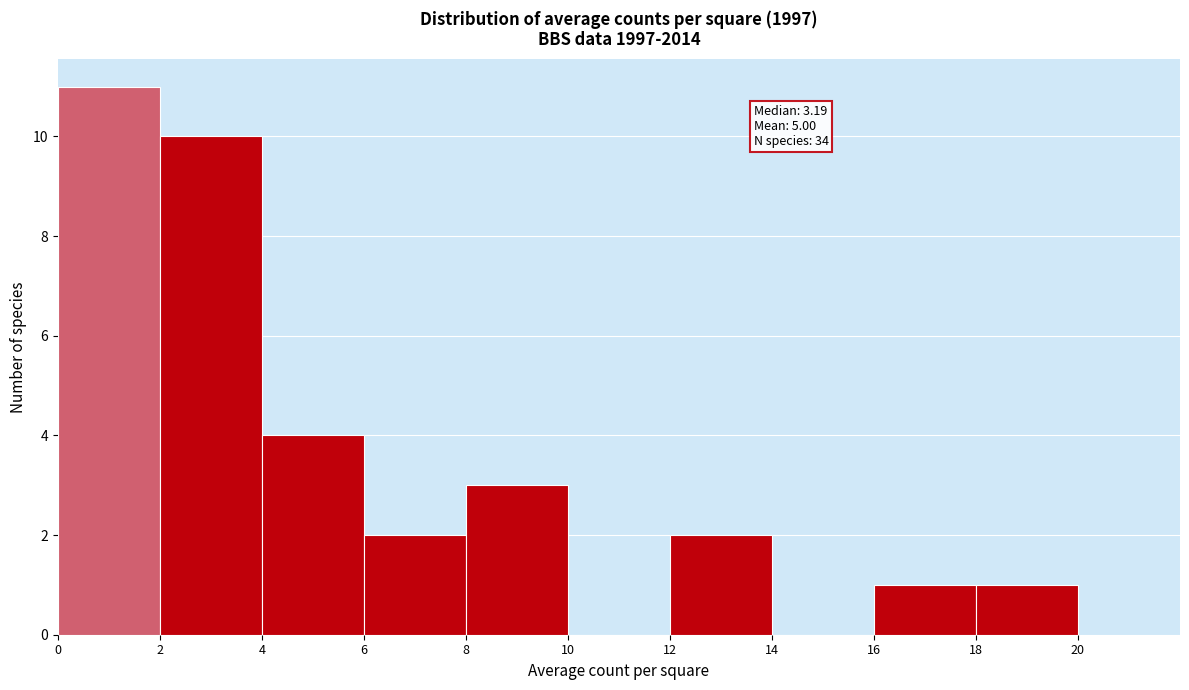

Which range on the x-axis has the tallest bar?

0 to 2